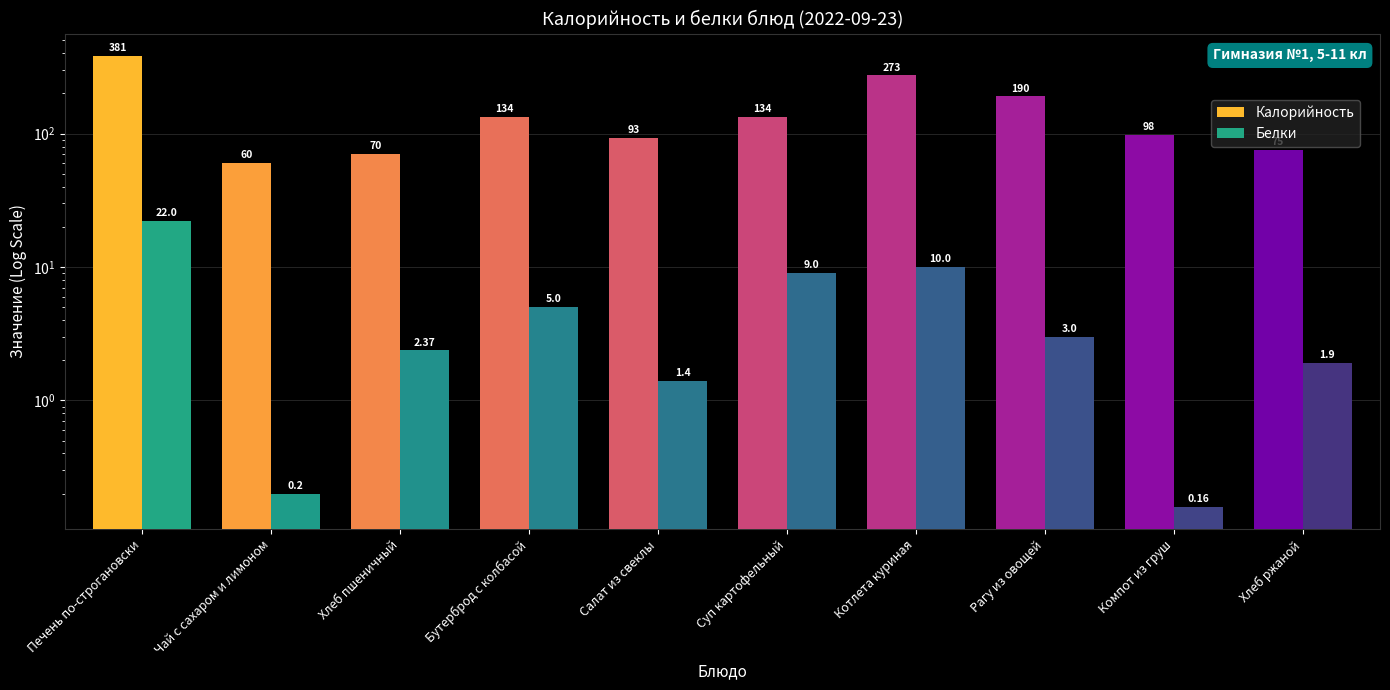

What is the spread (max minus min) of values at Чай с сахаром и лимоном?

59.8